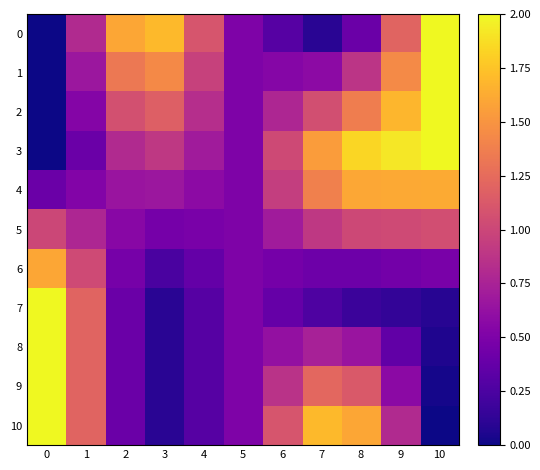

At how many categories does at least one series exceed 0?

11